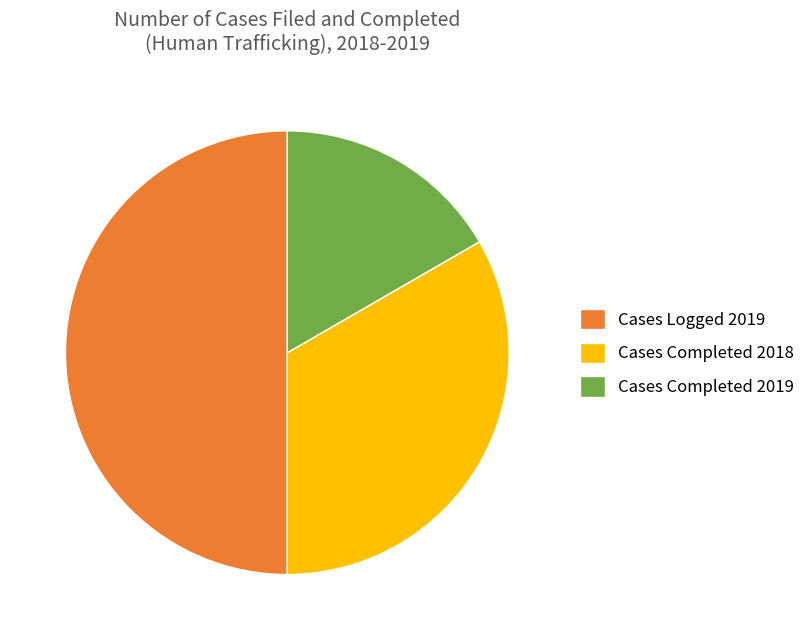

Does Cases Completed 2018 represent more than half of the total?

No